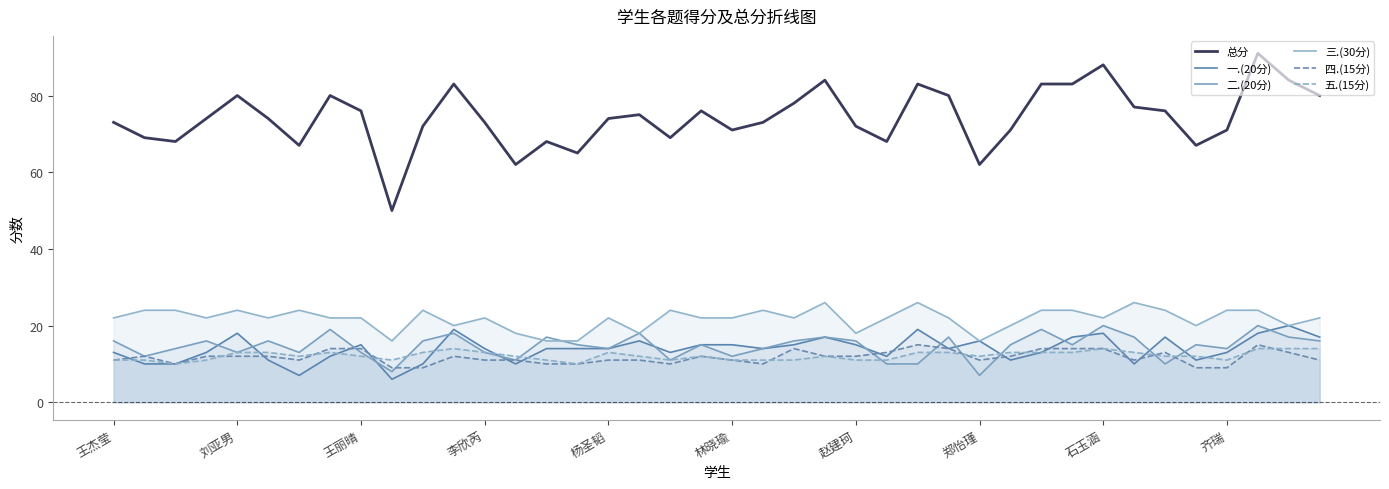

What is the sum of the 总分 values at 赵建珂 and 22?

145